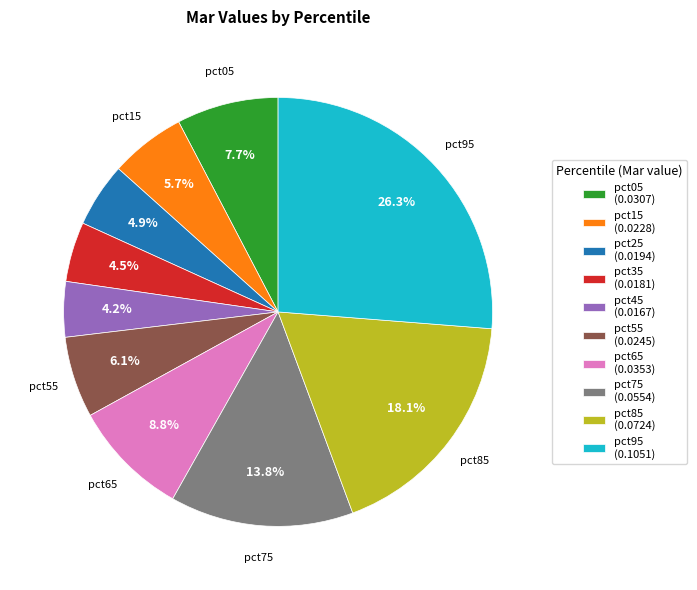

To the nearest percent, what is the average slice percentage?

10%